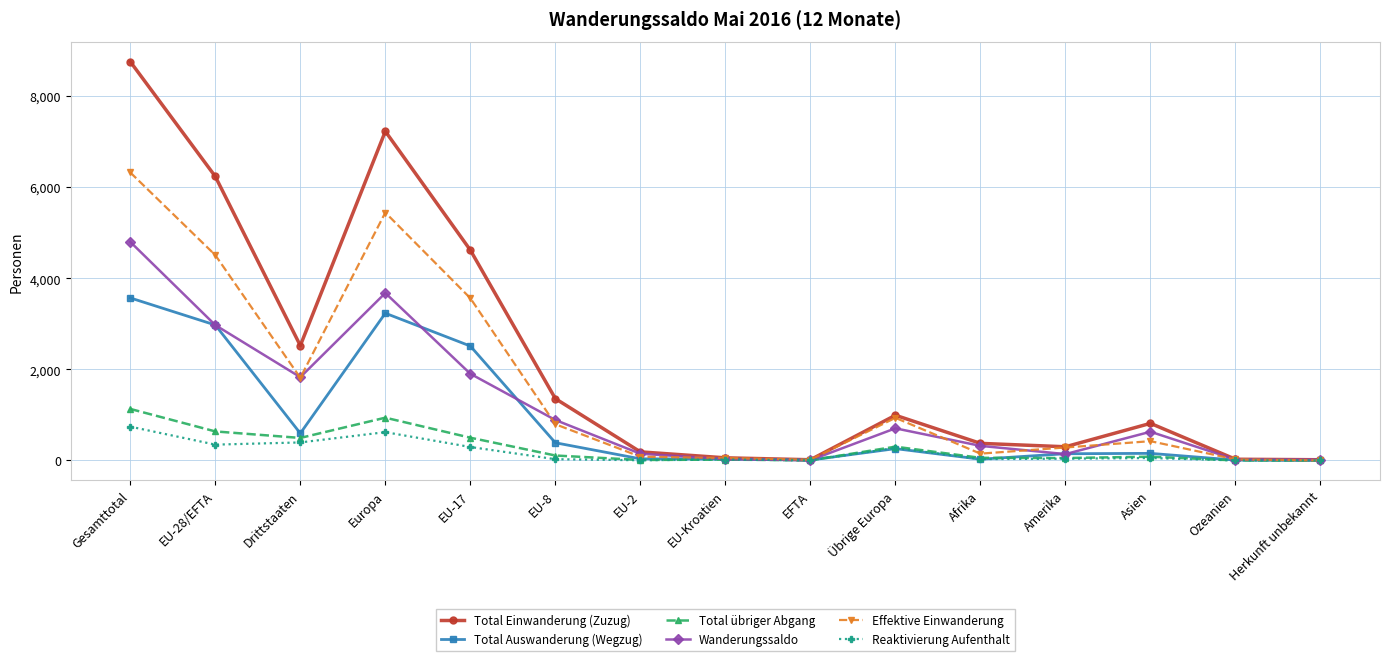

At how many categories does at least one series exceed 4109?

4